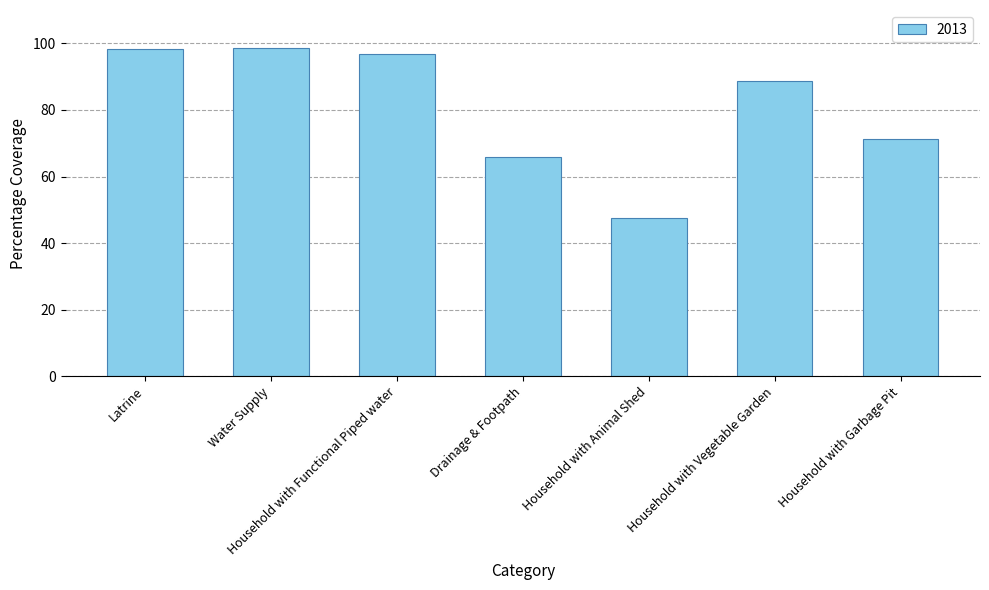

The value at Household with Functional Piped water is 39.3. True or false?

False